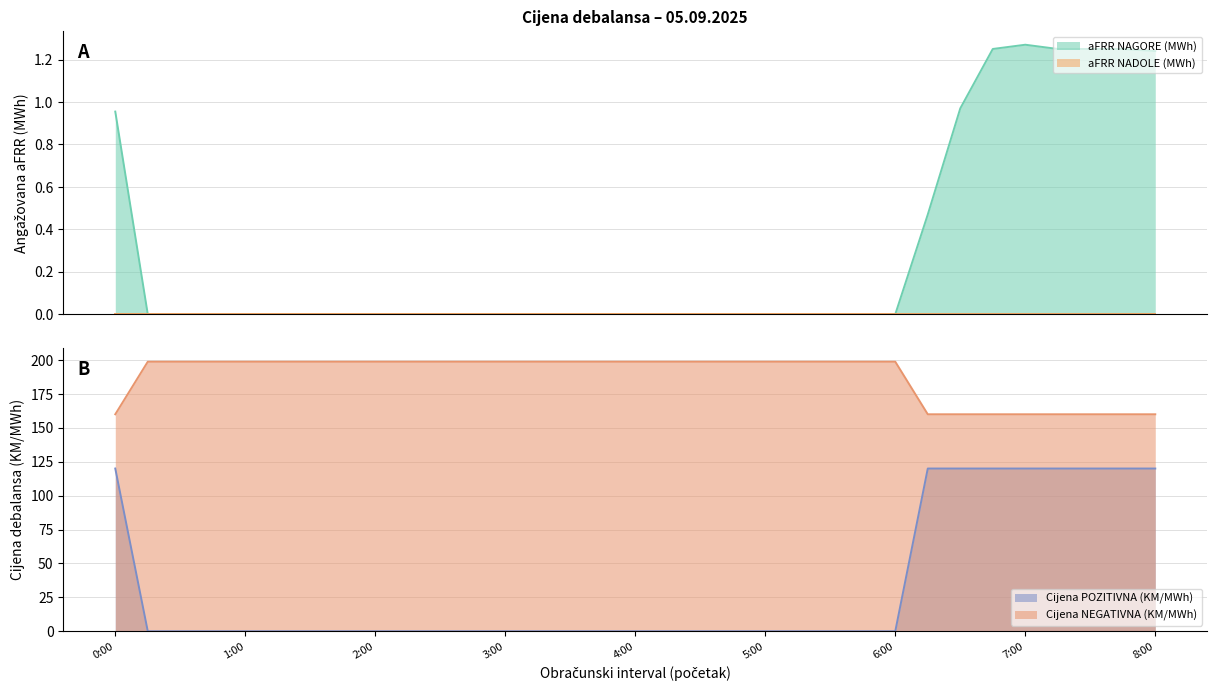

True or false: Cijena POZITIVNA (KM/MWh) and Cijena NEGATIVNA (KM/MWh) cross at least once.

False